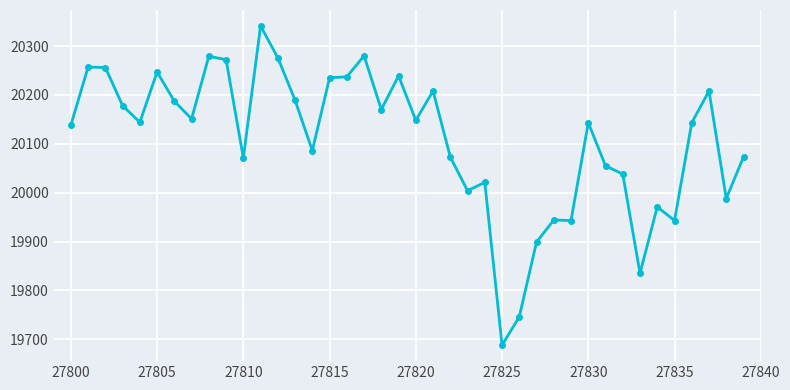

What is the sum of all values?

804304